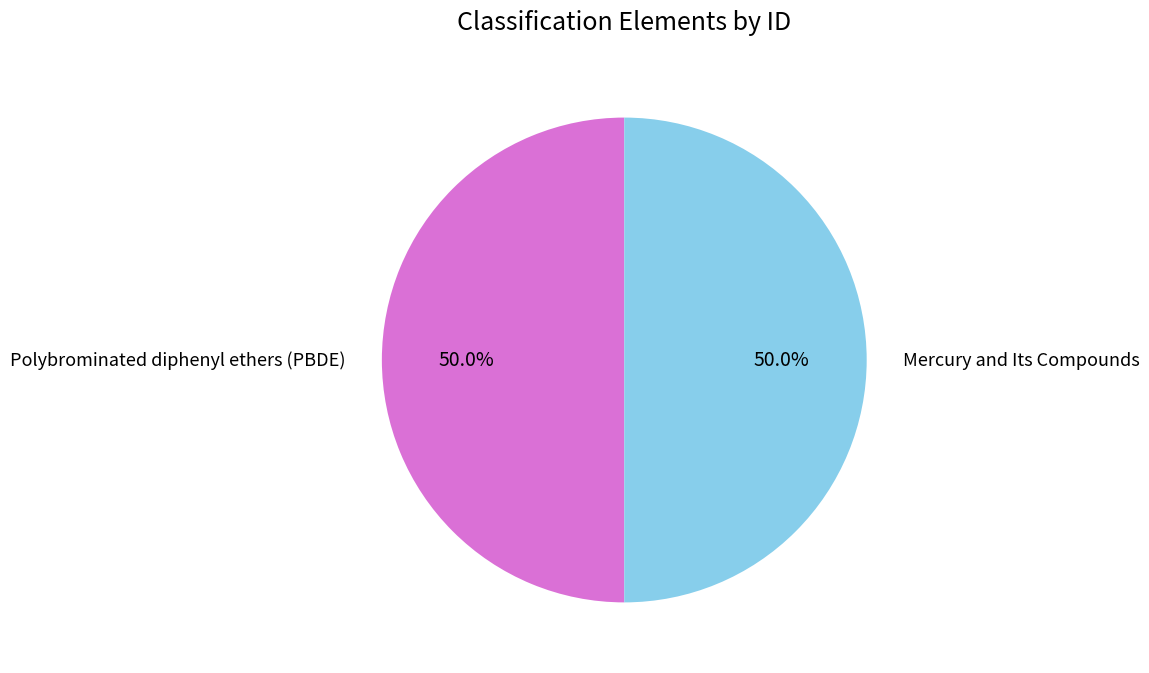

True or false: Polybrominated diphenyl ethers (PBDE) accounts for 44% of the total.

False